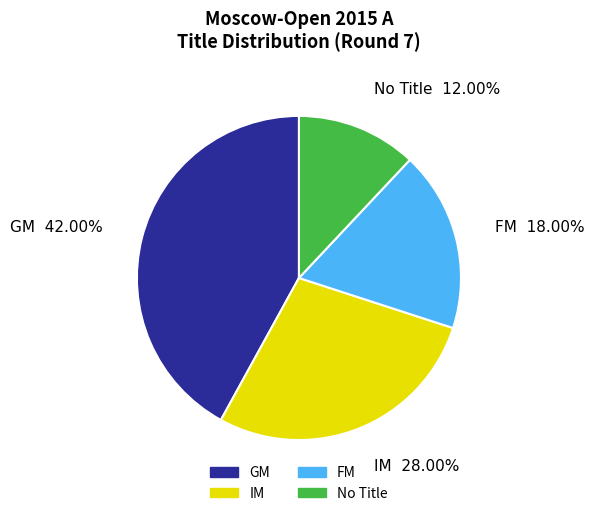

What is the ratio of the value at IM to the value at FM?

1.6